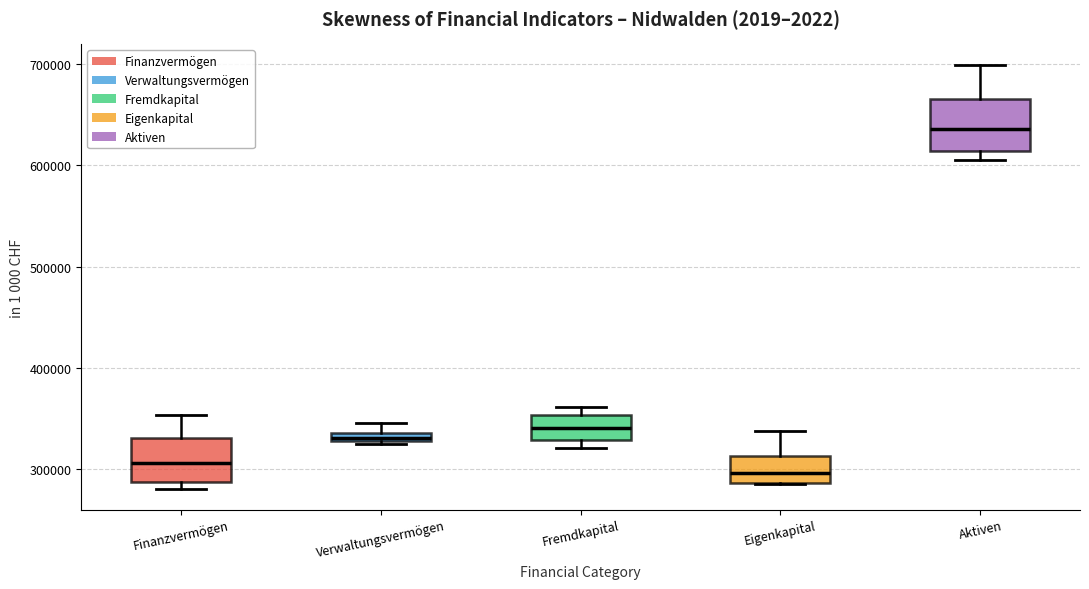

Where is the lower edge of the box for Fremdkapital on the y-axis? The values are not printed on the chart, so give them approximately, as read against the axis.

330000